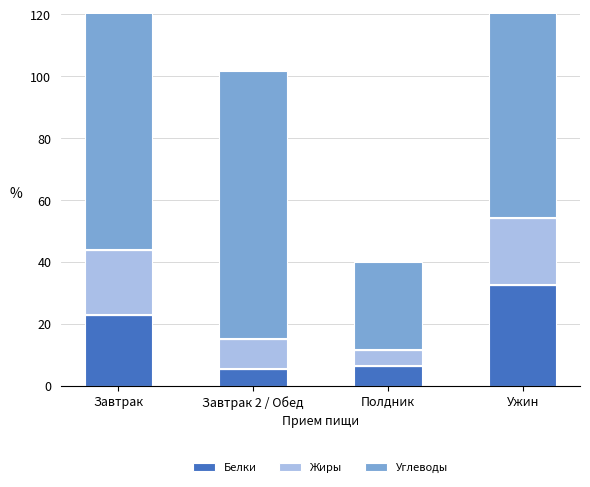

What is the difference between the highest and lowest values at Ужин?

56.1